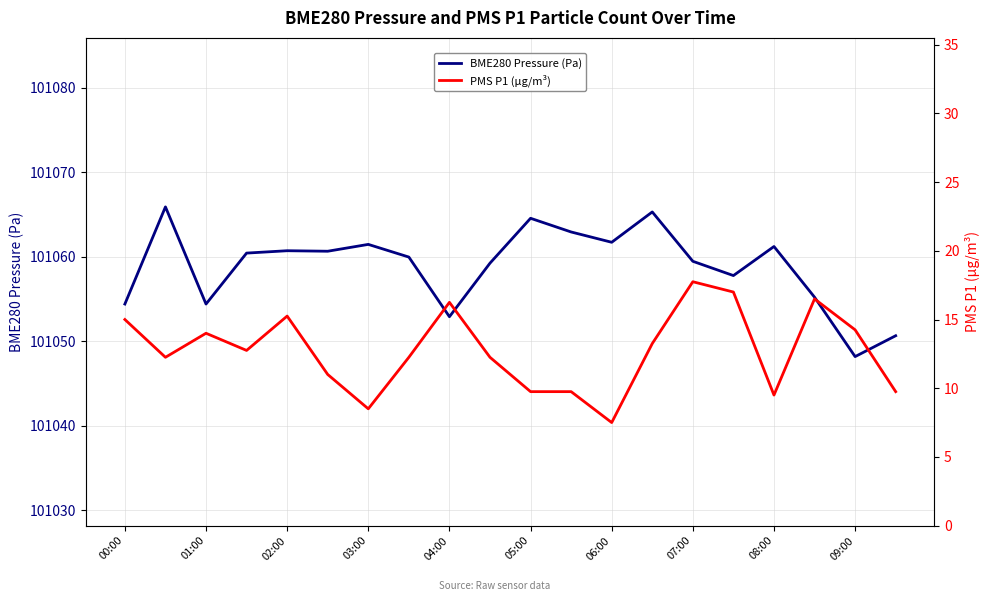

How many lines are shown in the chart?

2